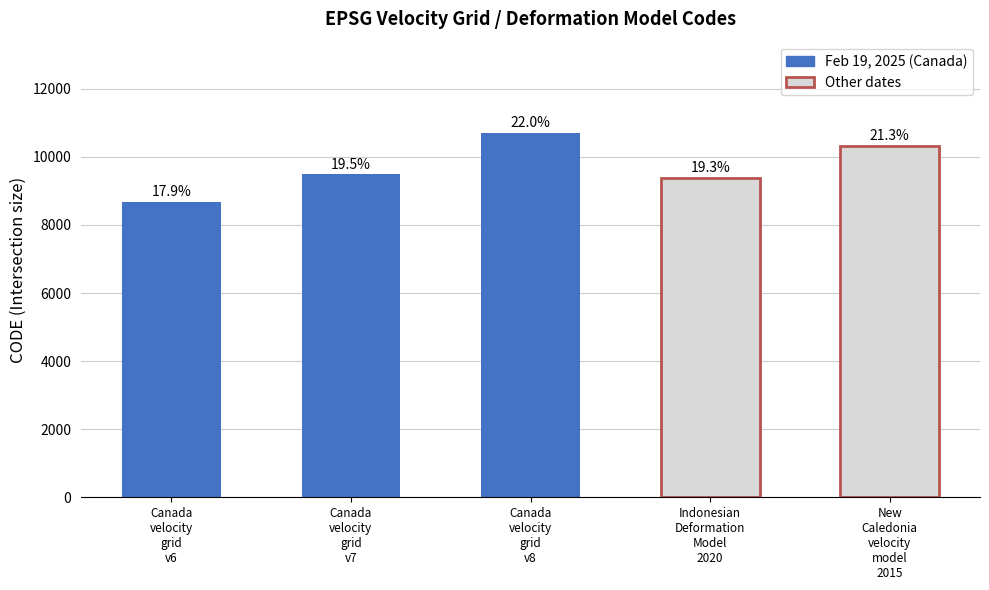

Reading left to right, extract all data points from this chart.

8676	9483	10707	9375	10323